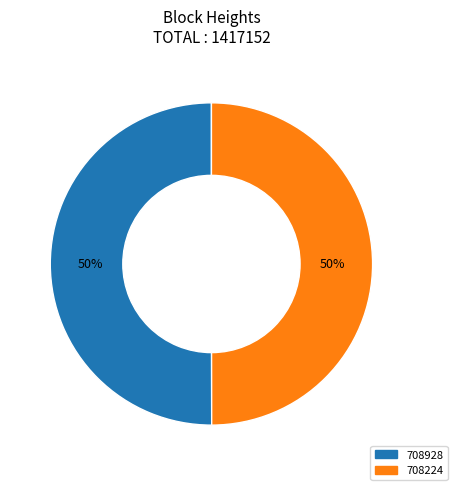

Do 708224 and 708928 together represent more than half of the pie?

Yes